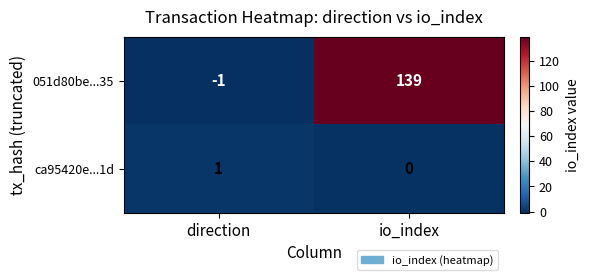

Where is ca95420e...1d nearest to the value 0?

io_index